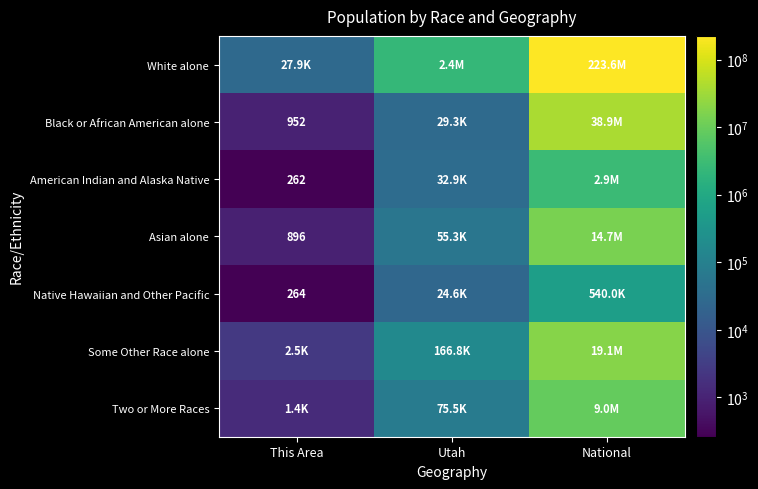

The value of Black or African American alone at This Area is 952. True or false?

True